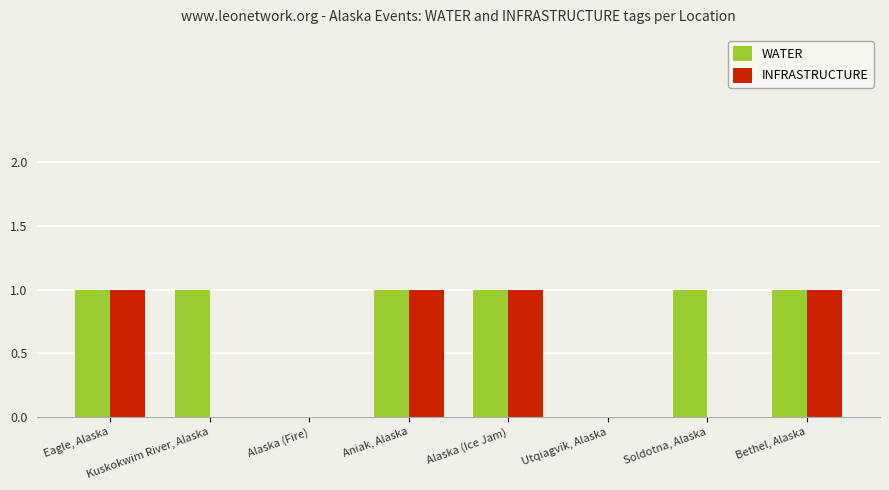

Is the value of INFRASTRUCTURE at Eagle, Alaska greater than the value of WATER at Utqiagvik, Alaska?

Yes